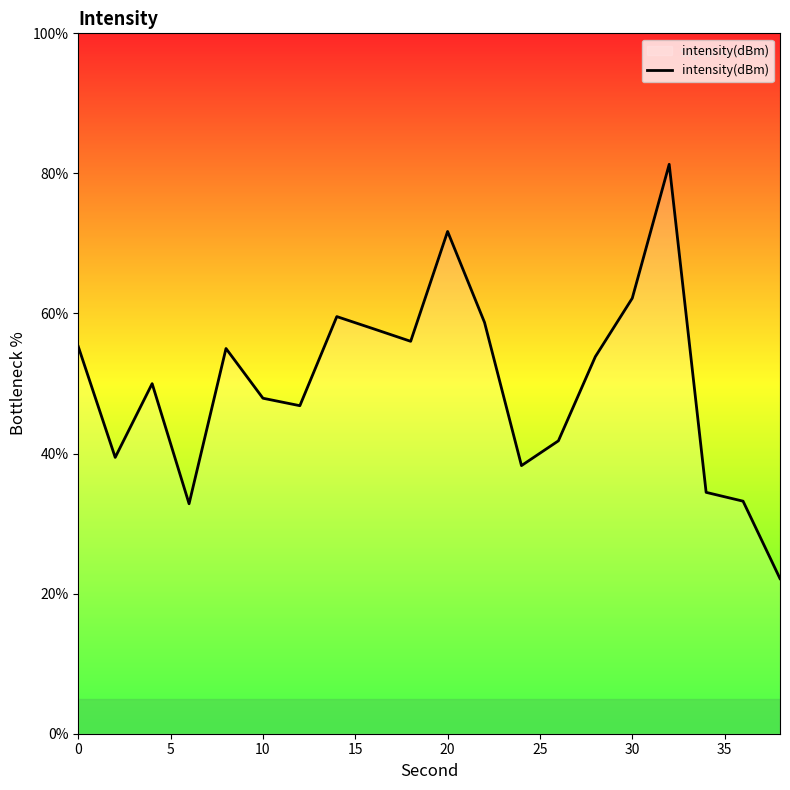

What is the maximum value shown in the chart?

81.3